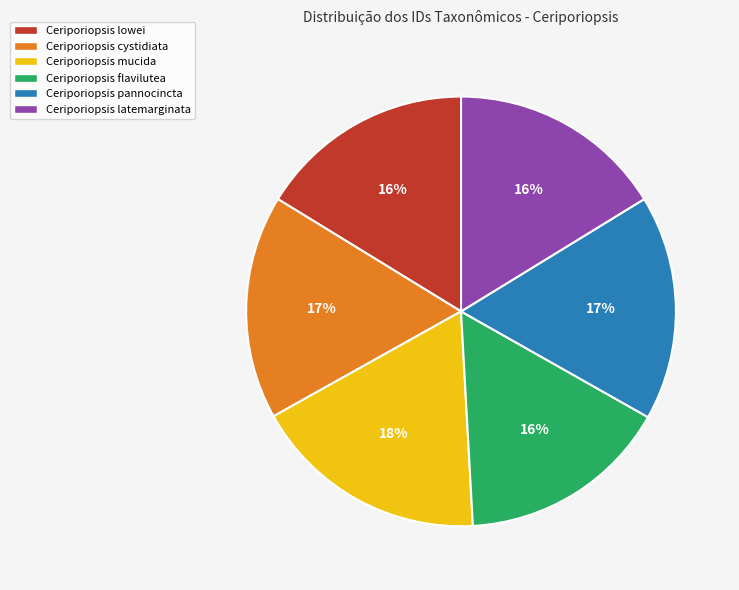

Count the number of slices in the pie.

6